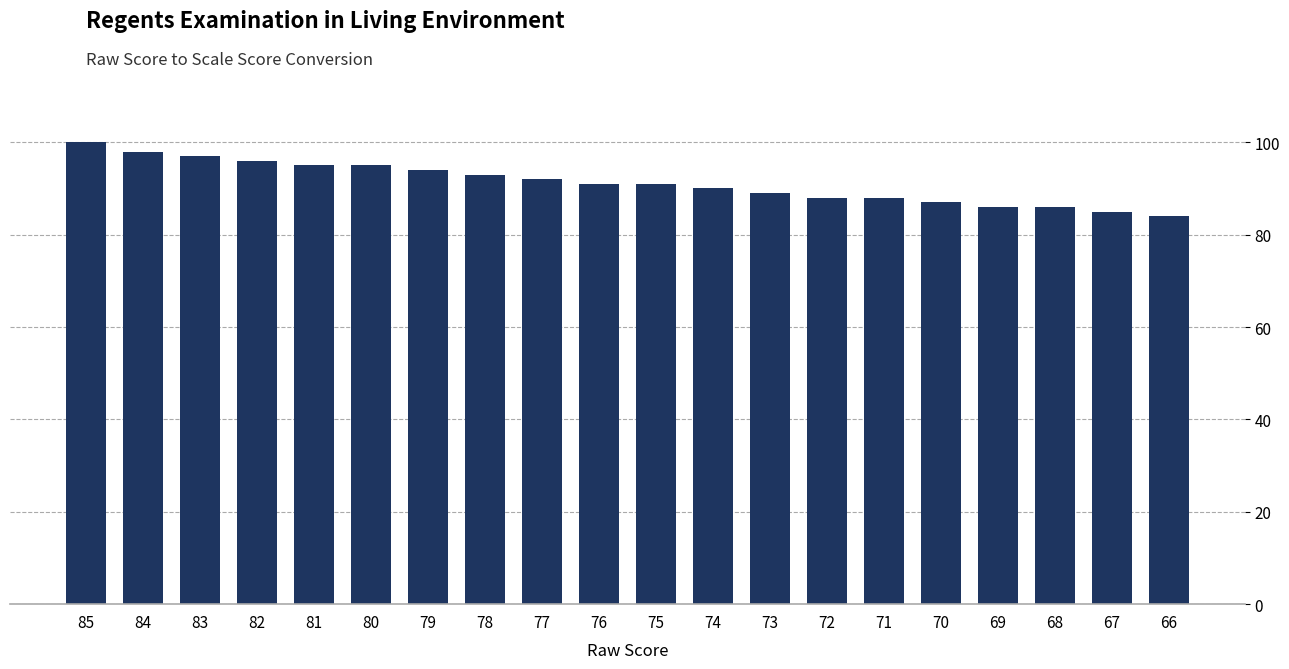

What is the difference between the values at 80 and 74?

5